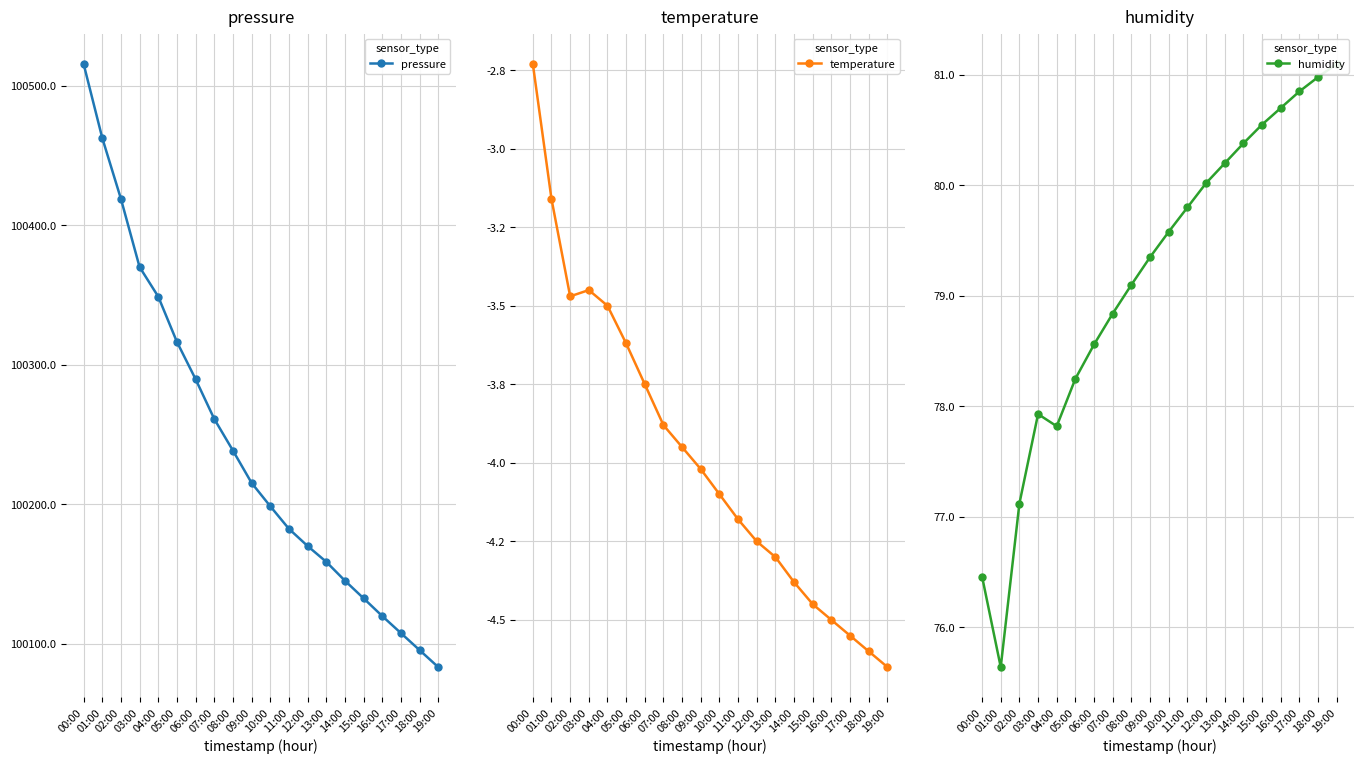

At which category does the chart reach its peak across all series?

00:00